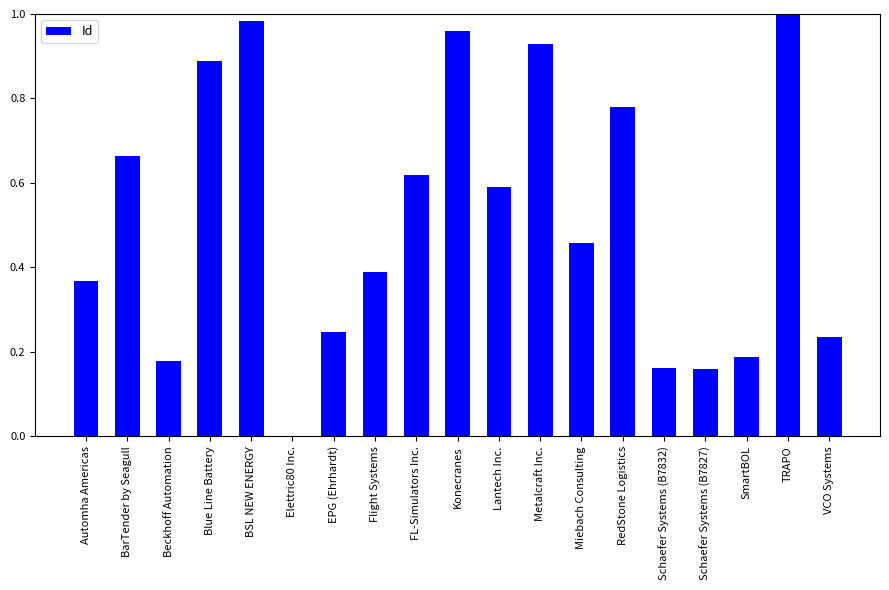

What is the sum of all values?

9.8